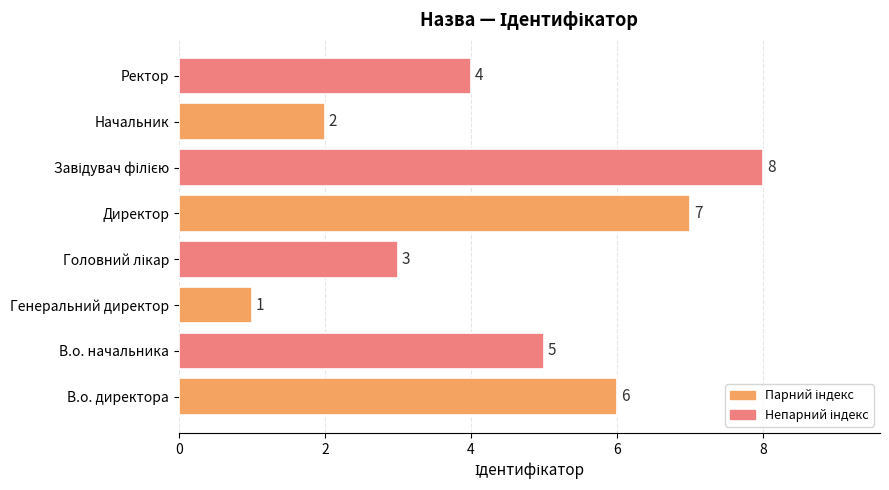

Reading bottom to top, transcribe all the data shown in this chart.

6	5	1	3	7	8	2	4